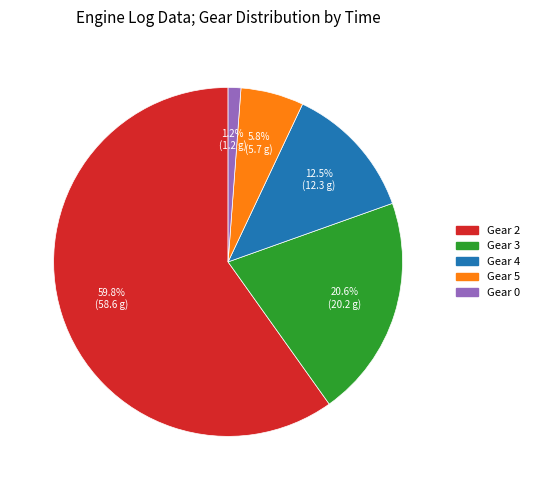

Between Gear 0 and Gear 4, which is larger?

Gear 4